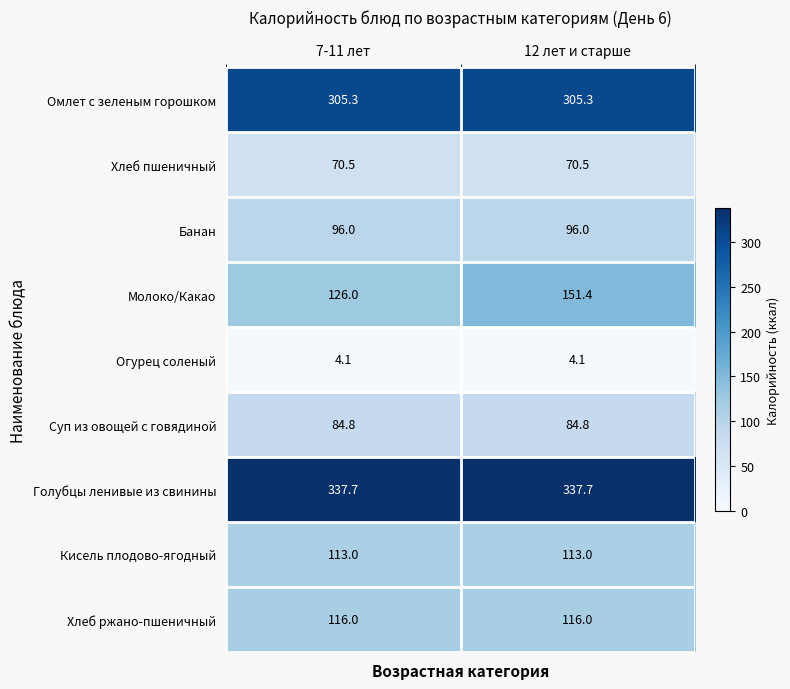

Is the value of Хлеб ржано-пшеничный at 12 лет и старше greater than the value of Огурец соленый at 7-11 лет?

Yes